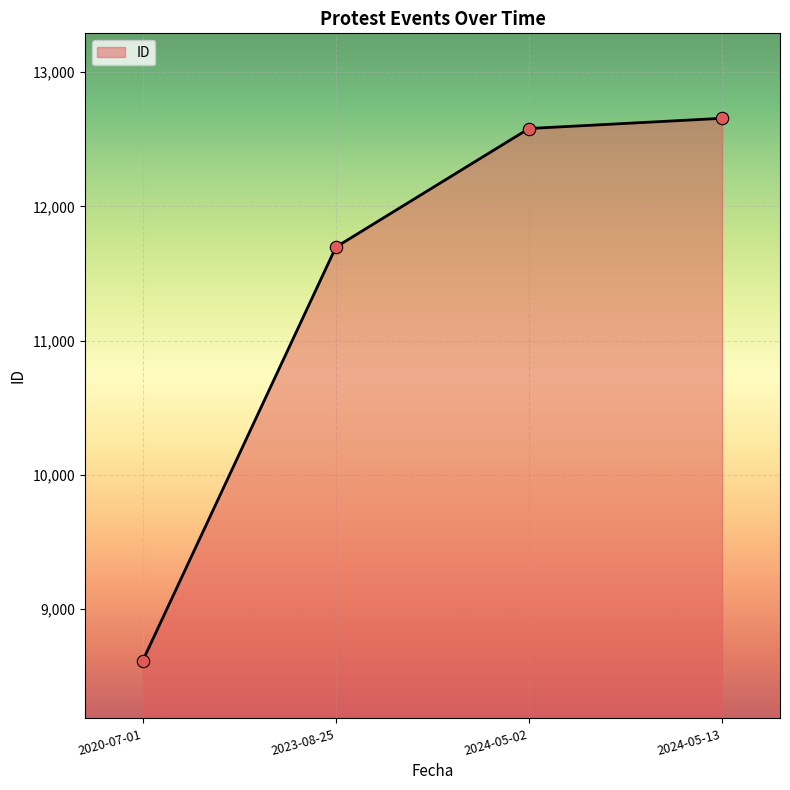

What is the ratio of the value at 2023-08-25 to the value at 2020-07-01?

1.4